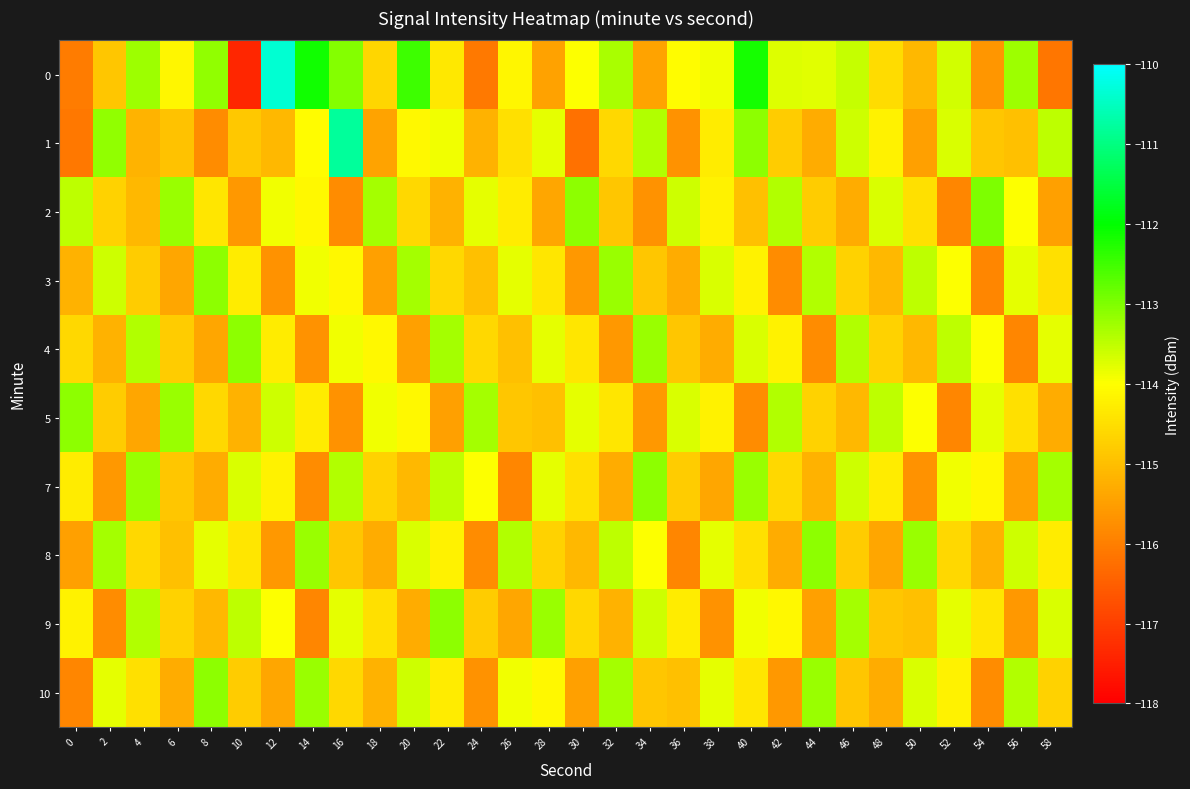

At how many categories does at least one series exceed -116?

30